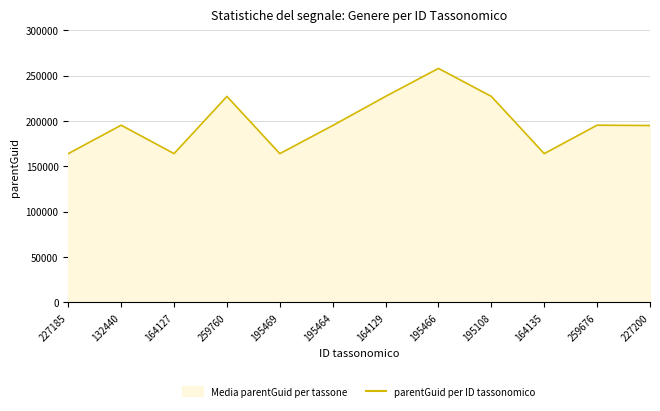

What is the label of the 3rd point from the right?

164135